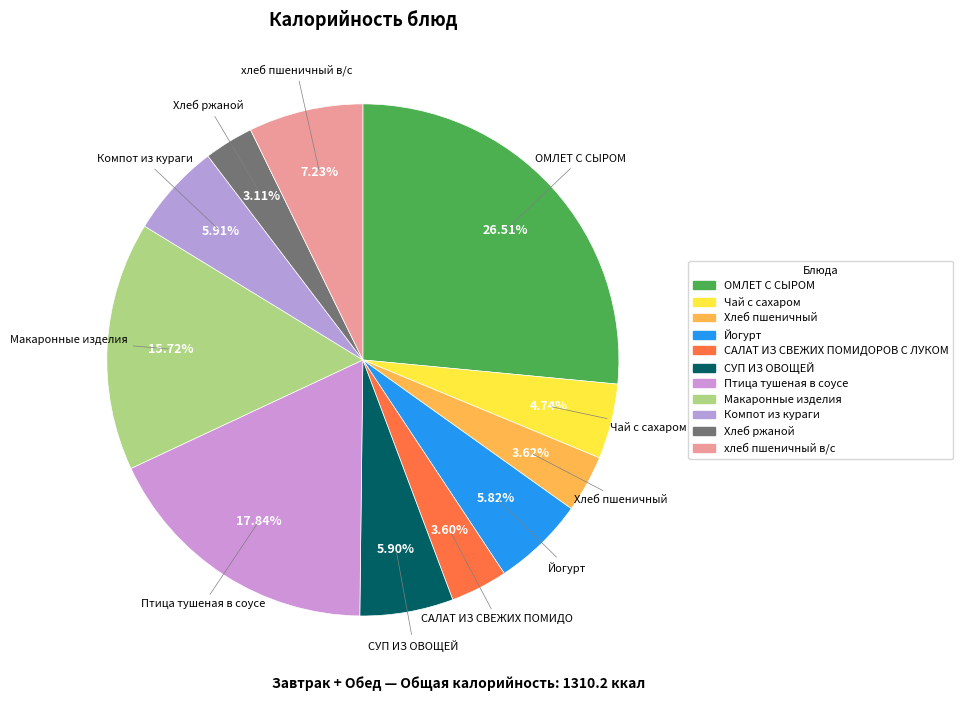

Approximately how many times larger is the value at САЛАТ ИЗ СВЕЖИХ ПОМИДОРОВ С ЛУКОМ compared to ОМЛЕТ С СЫРОМ?

0.1